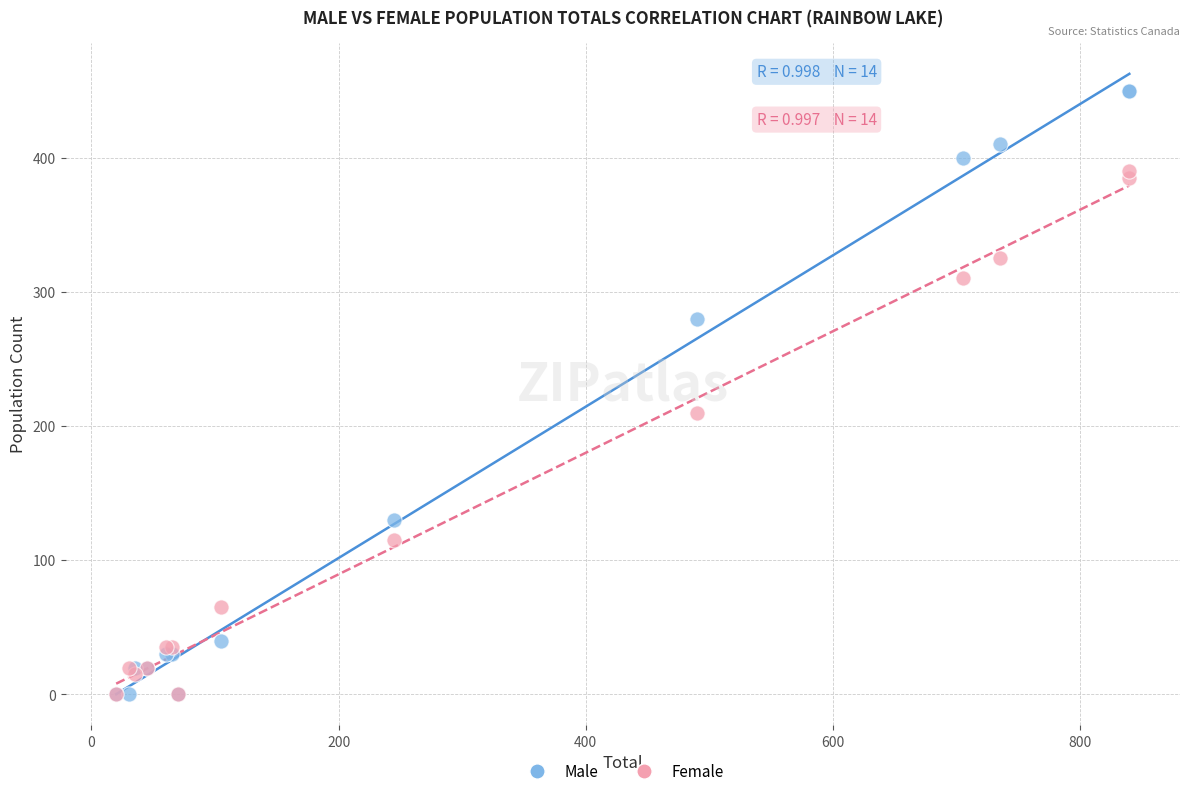

In the Male series, what Y value is closest to 225?

280